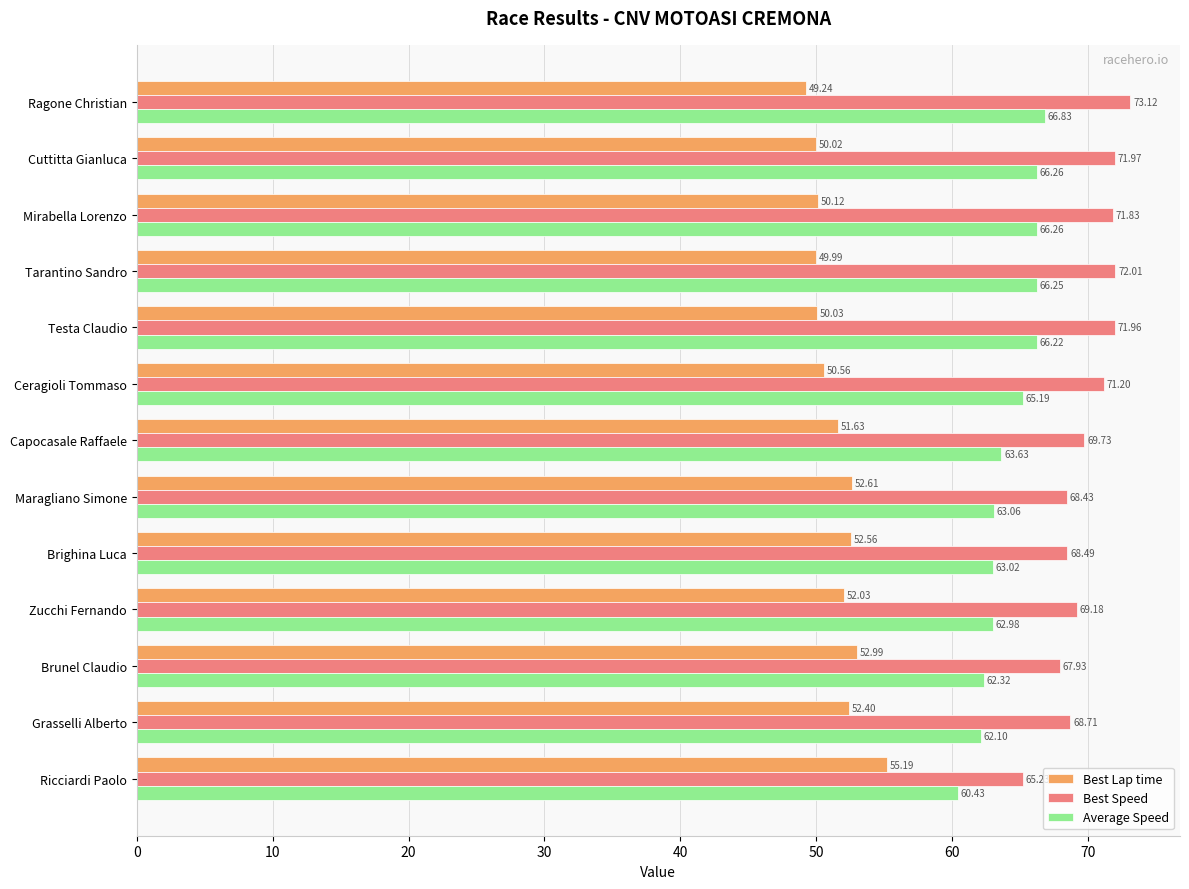

What is the difference between the maximum and minimum values in the Average Speed series?

6.4